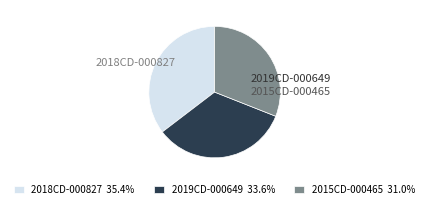

Is it true that 2018CD-000827 is 50% of the pie?

False